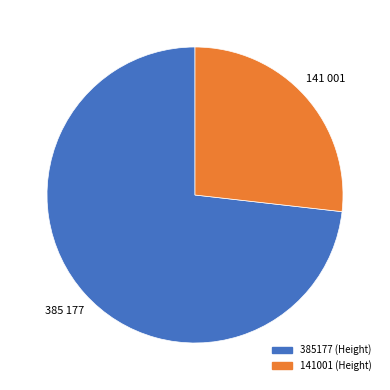

True or false: 385177 accounts for 62% of the total.

False